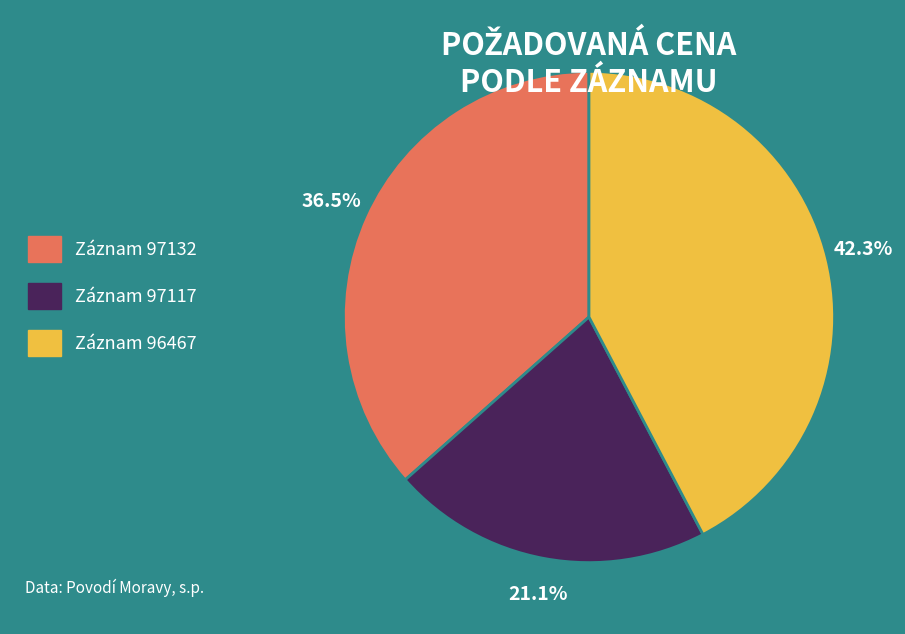

What percentage do Záznam 97117 and Záznam 96467 together represent?

63.5%